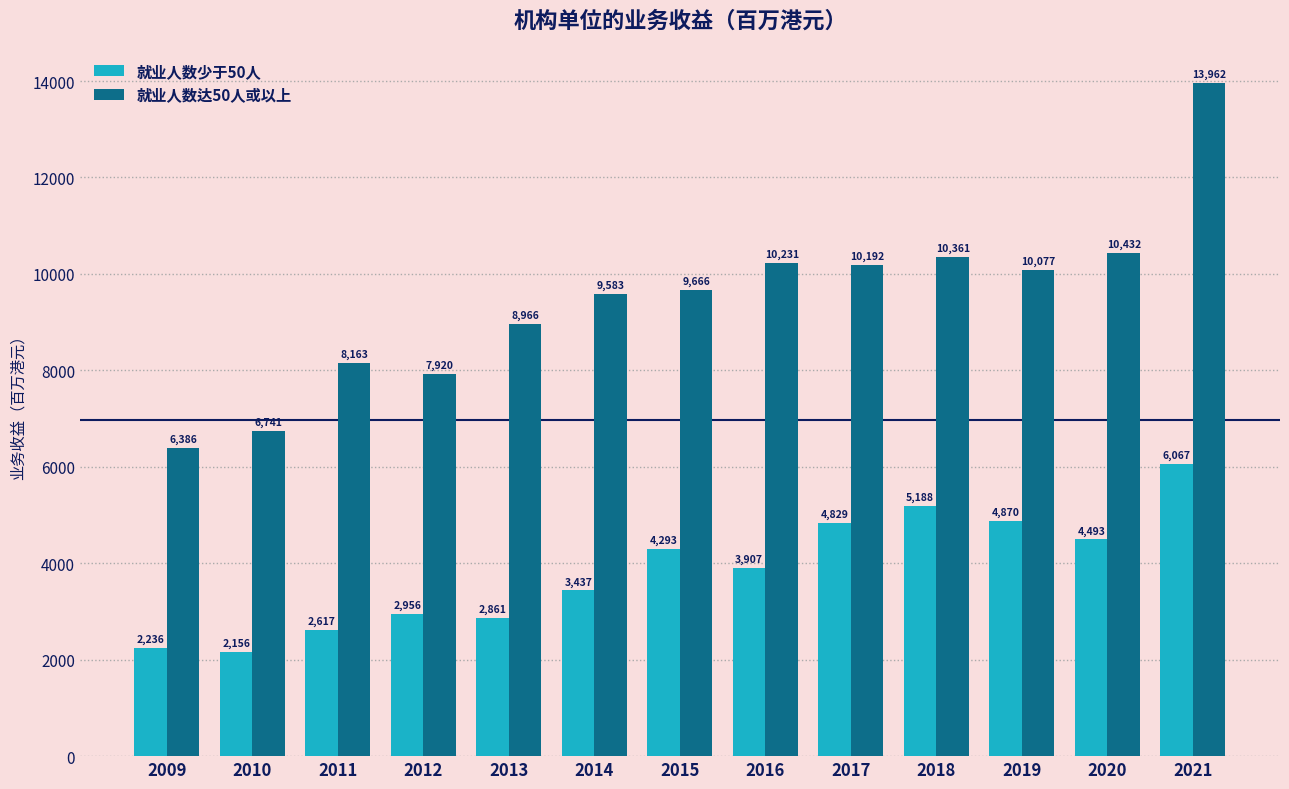

Count the number of categories in the chart.

13